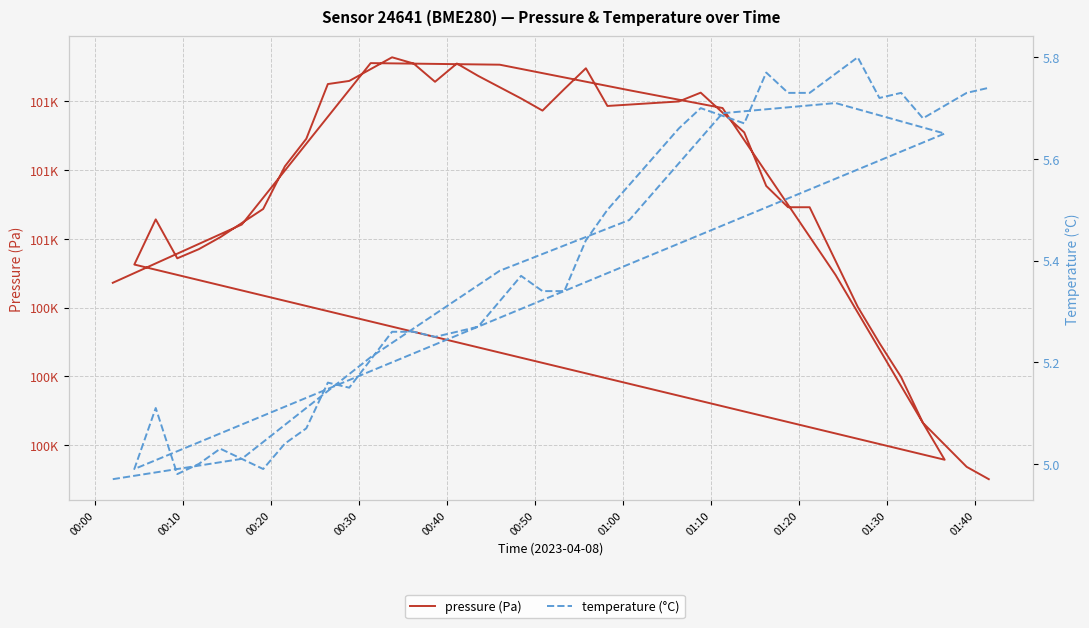

True or false: pressure (Pa) and temperature (°C) cross at least once.

False